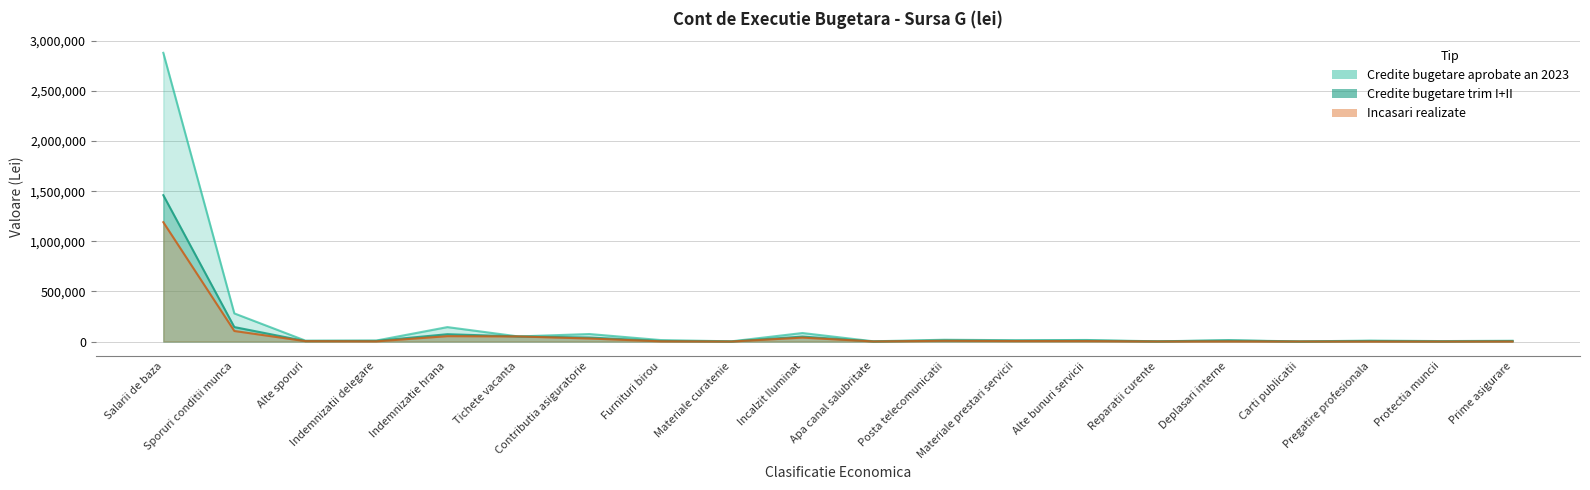

What is the average value of the Credite bugetare trim I+II series?

94400.0